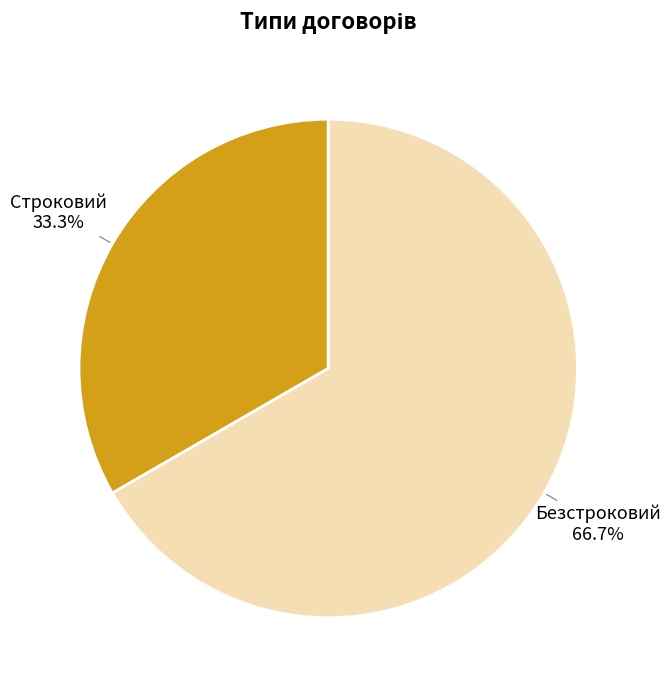

Is there any slice that represents more than half of the pie?

Yes